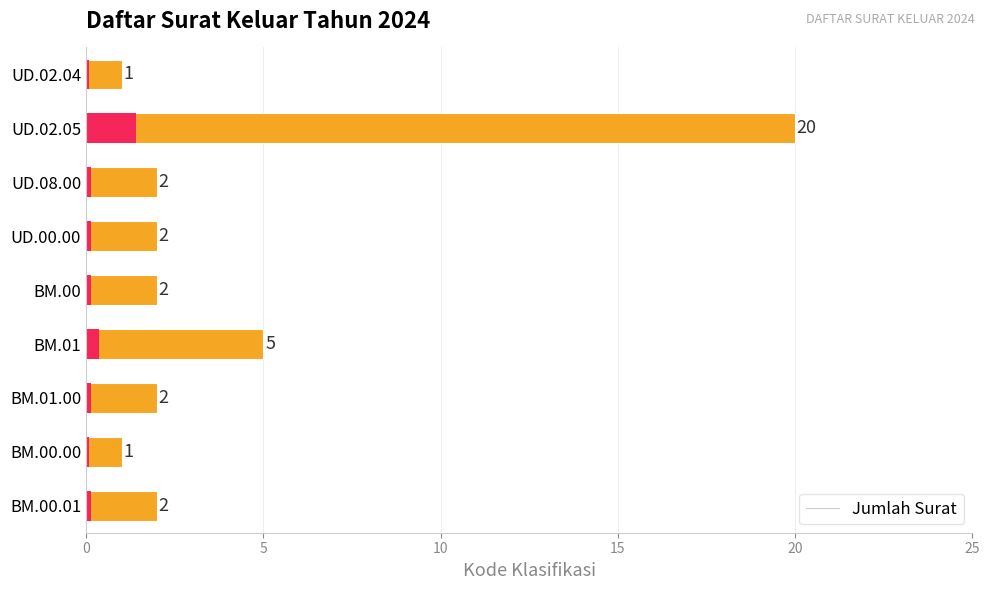

What is the value of the 9th bar from the left?

2